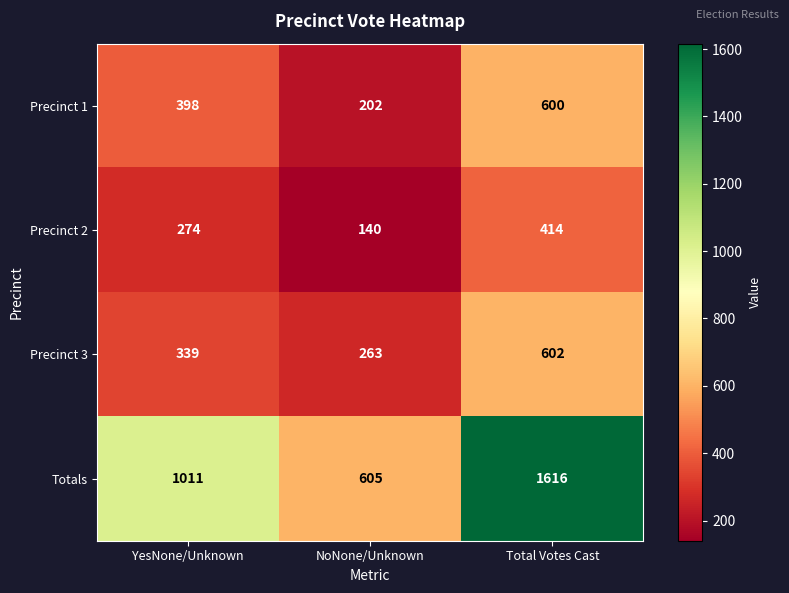

Which series has the largest range (max minus min)?

Totals